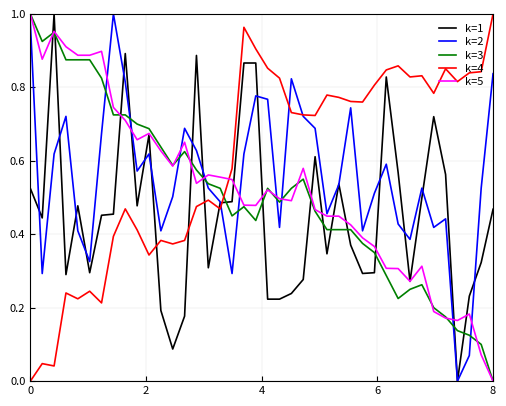

Which series has the largest total across all categories?

k=4